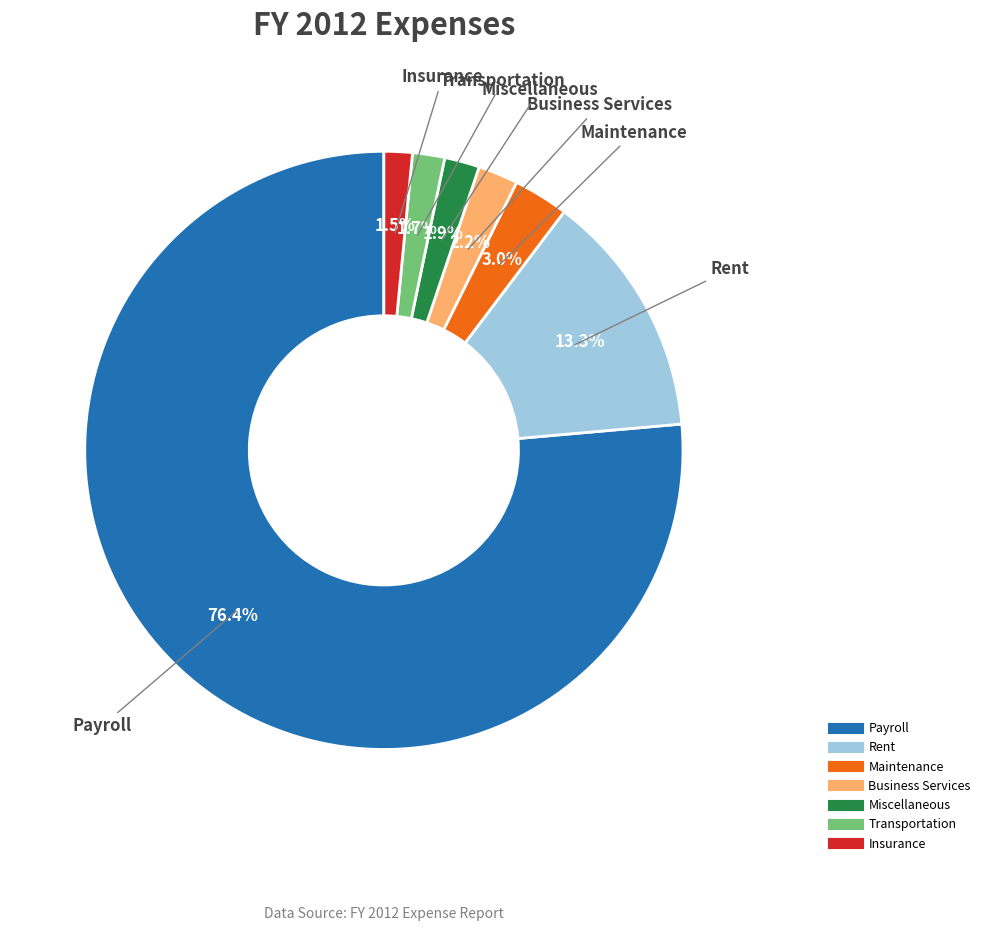

What percentage is the Payroll slice, to the nearest percent?

76%